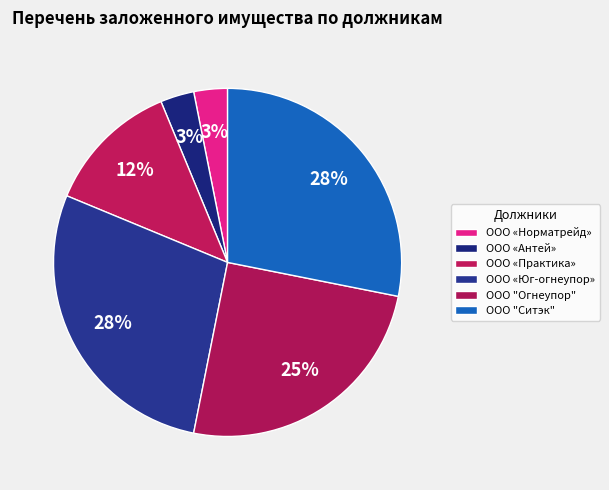

Which slice is the smallest?

ООО «Норматрейд»